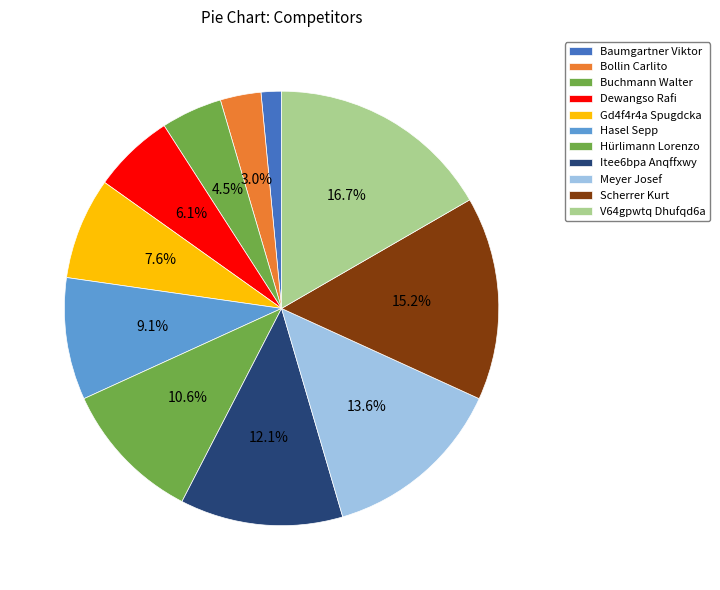

Does Dewangso Rafi represent more than half of the total?

No